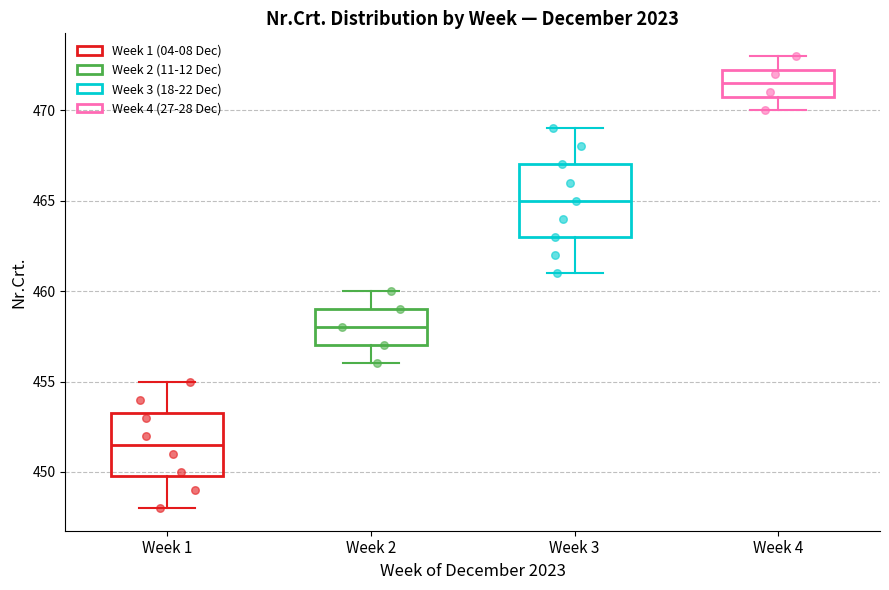

Reading left to right, transcribe this box plot: for each box, give where its median line is, the range the box spans, and where its two whiskers end, as read against the y-axis. The values are not printed on the chart, so give them approximately, as read against the axis.

Week 1: median 451.5, box 450.0 to 453.5, whiskers 448.0 to 455.0
Week 2: median 458.0, box 457.0 to 459.0, whiskers 456.0 to 460.0
Week 3: median 465.0, box 463.0 to 467.0, whiskers 461.0 to 469.0
Week 4: median 471.5, box 471.0 to 472.5, whiskers 470.0 to 473.0